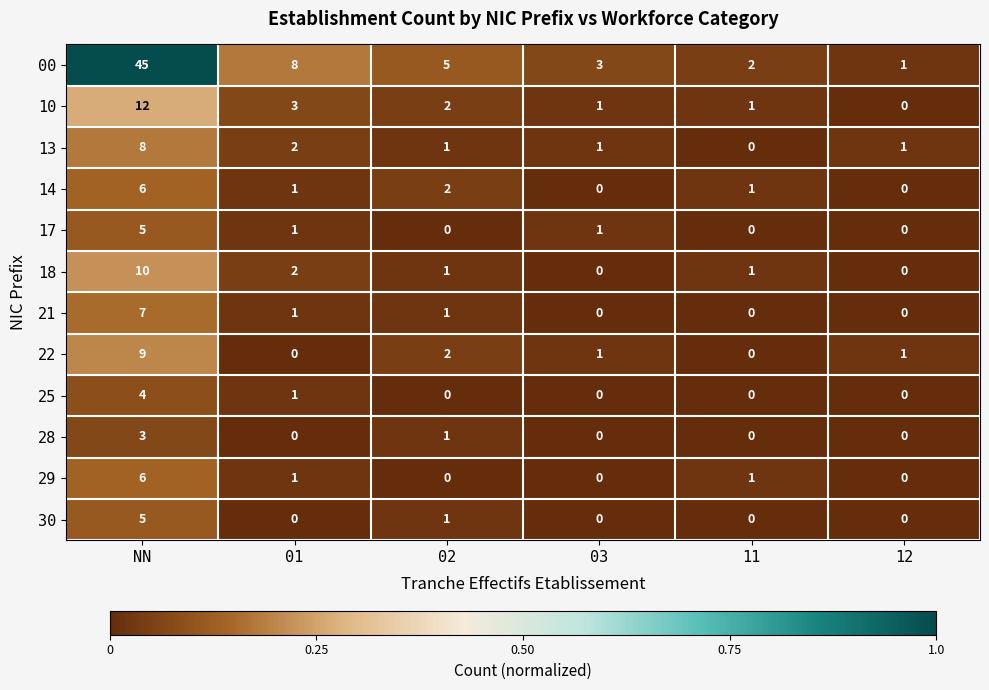

The value of 28 at 11 is -1. True or false?

False